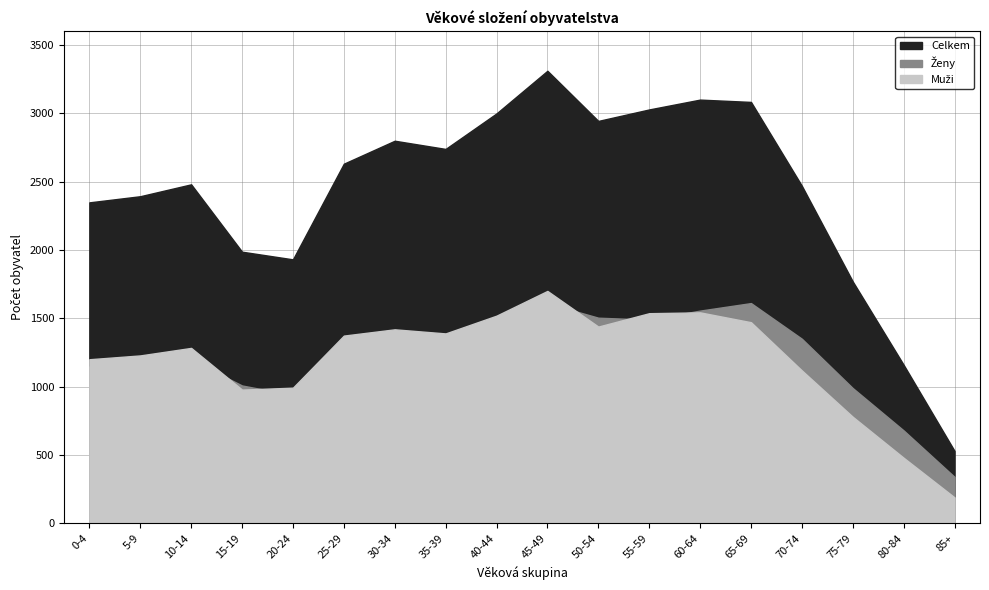

At which category does the chart reach its peak across all series?

45-49